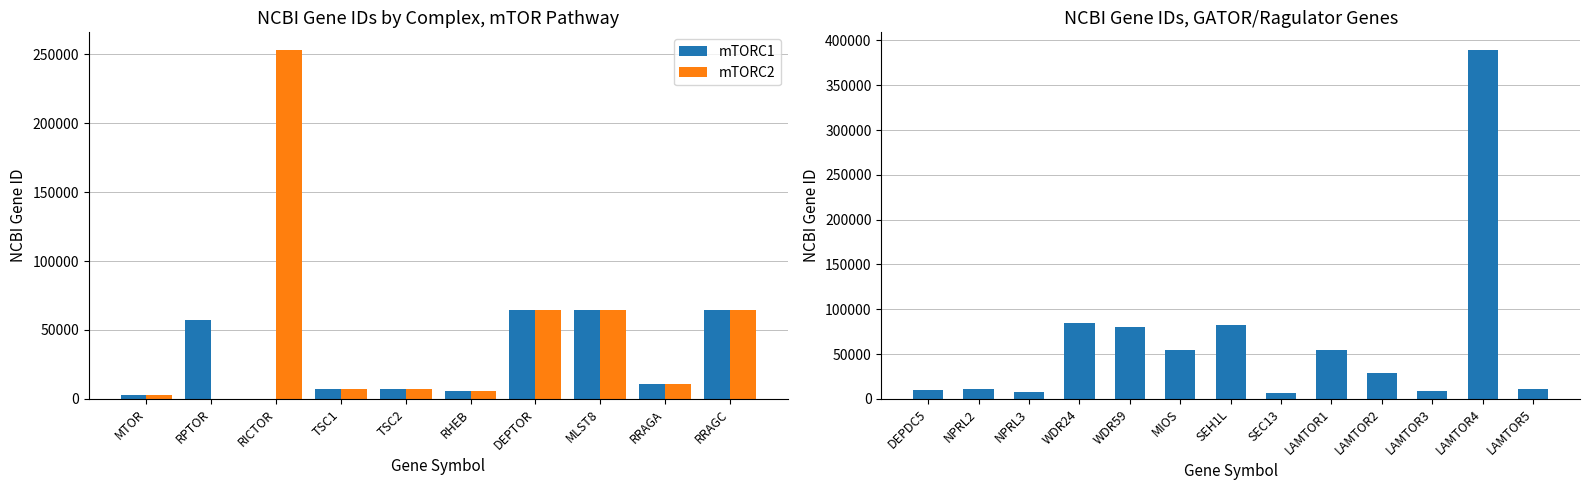

What position from the left is DEPTOR?

7